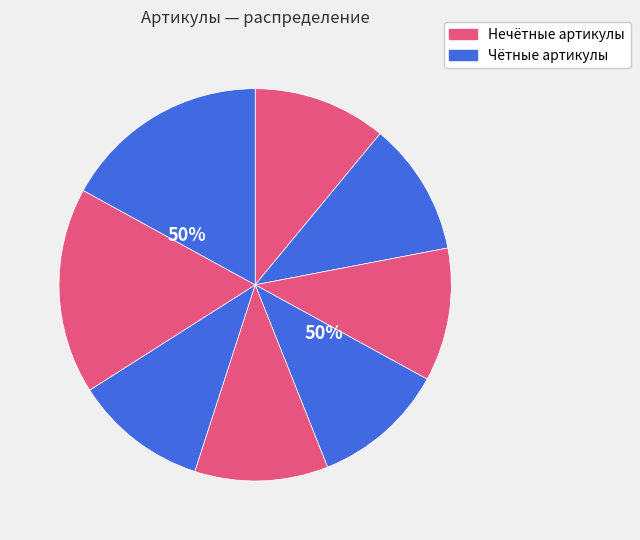

Does РК-ZX330-145.95 represent more than half of the total?

No